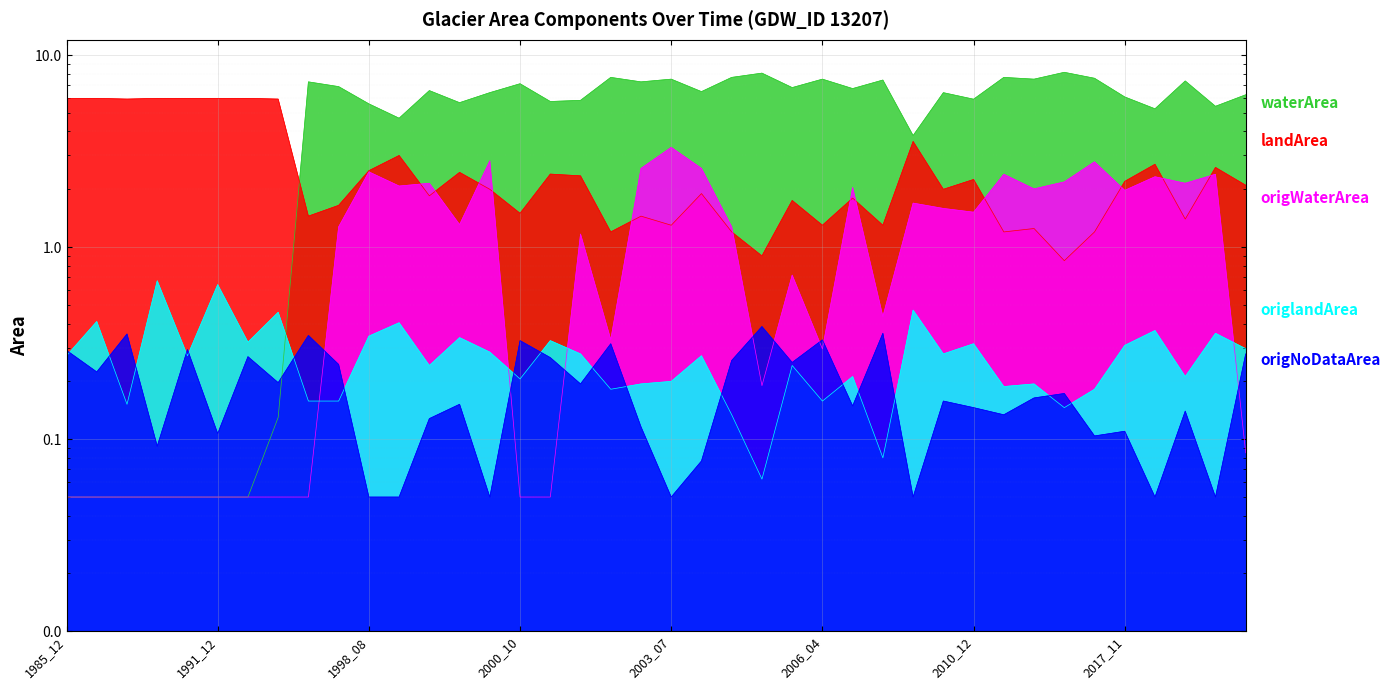

True or false: waterArea has a value of 9.7 at 2021_01.

False